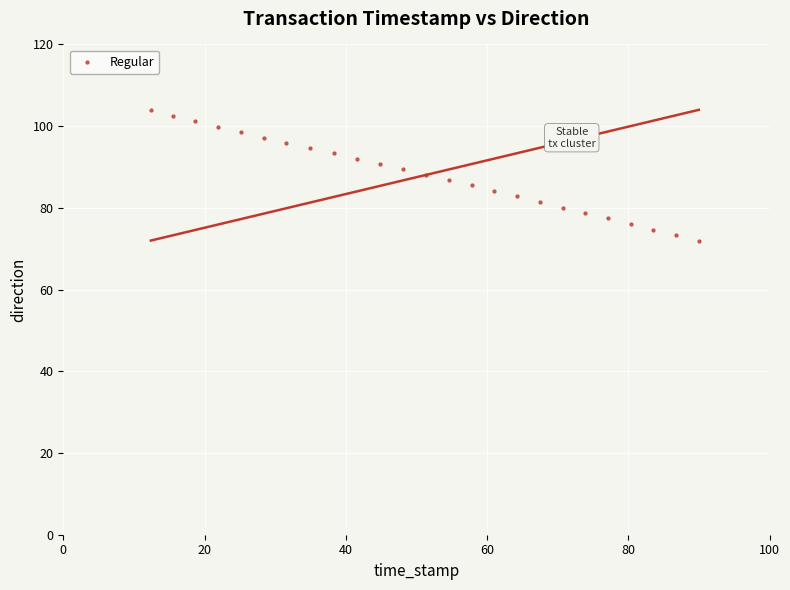

What is the range of X values (max minus min)?

77.6